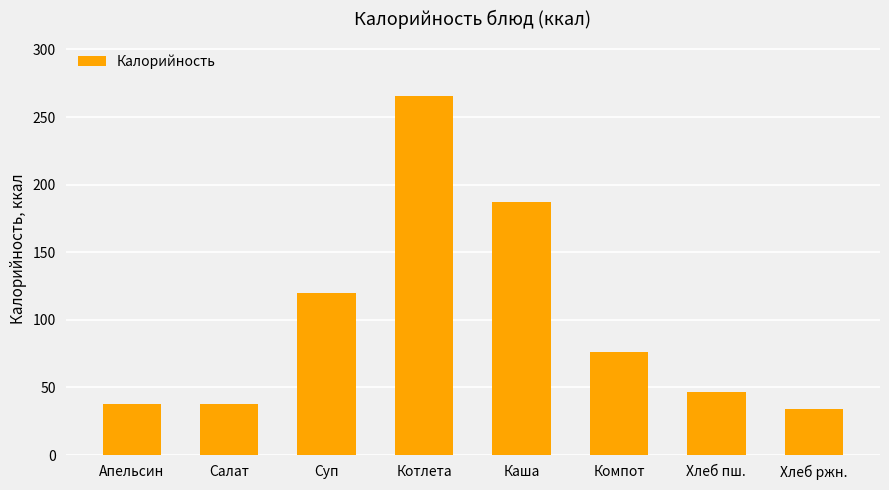

Does the chart contain stacked bars?

No